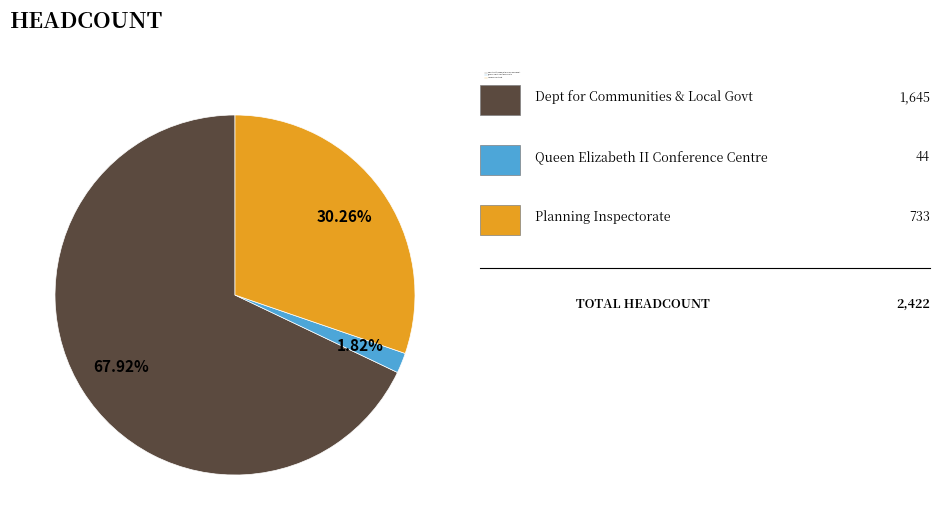

Is there any slice that represents more than half of the pie?

Yes